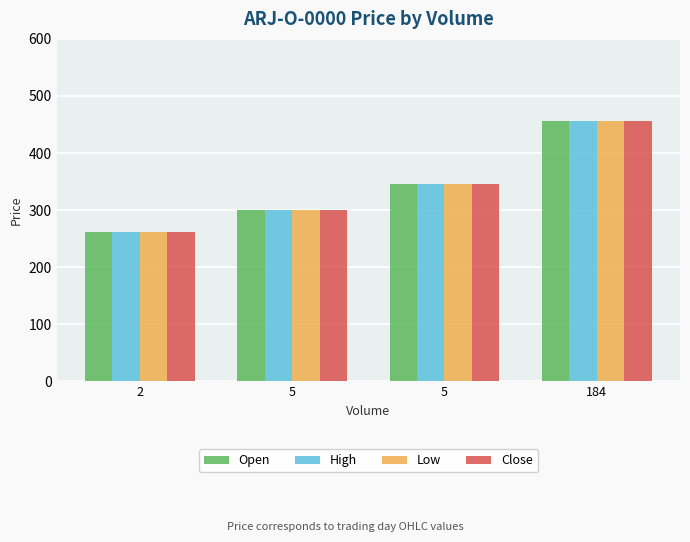

Is the value of Close at 5 greater than the value of Low at 184?

No